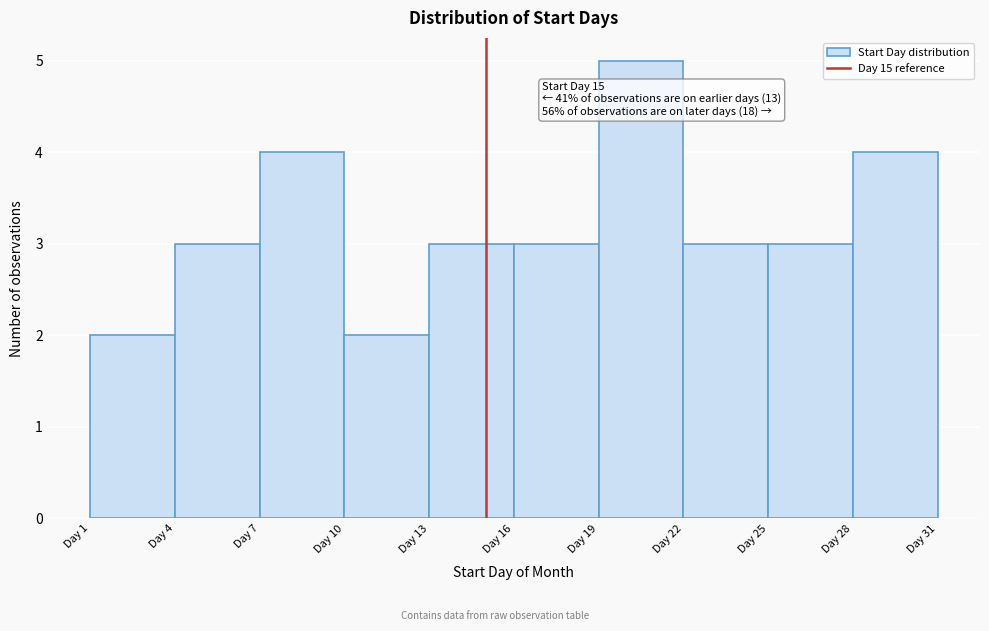

Which range on the x-axis has the tallest bar?

19 to 22